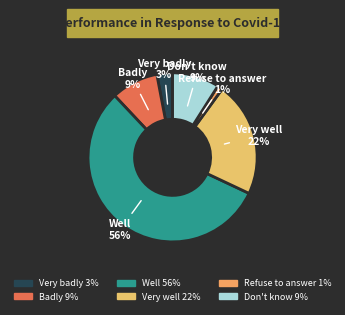

To the nearest percent, what portion does Refuse to answer represent?

1%